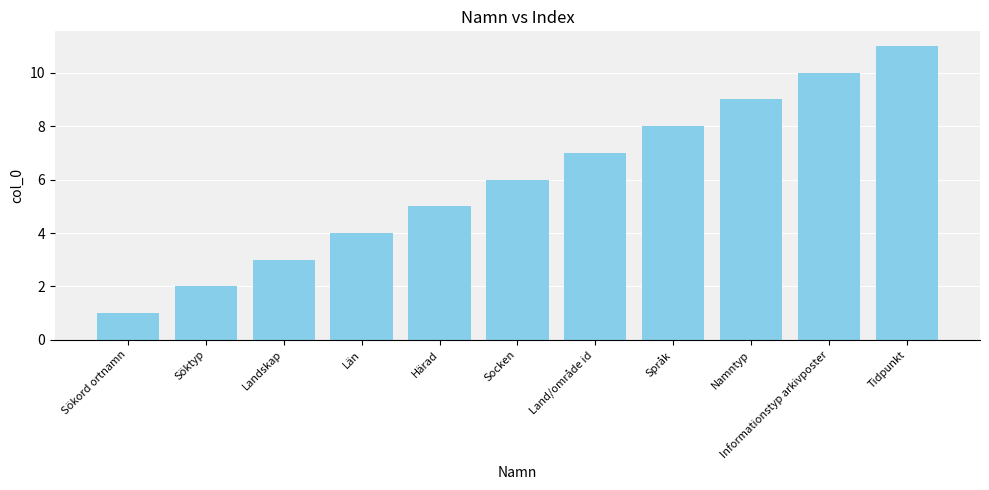

Rank the categories by value from lowest to highest.

Sökord ortnamn, Söktyp, Landskap, Län, Härad, Socken, Land/område id, Språk, Namntyp, Informationstyp arkivposter, Tidpunkt